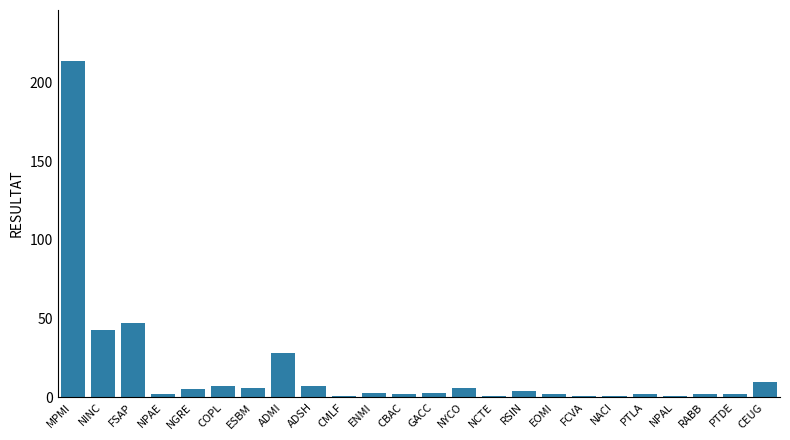

The value at NGRE is 5. True or false?

True